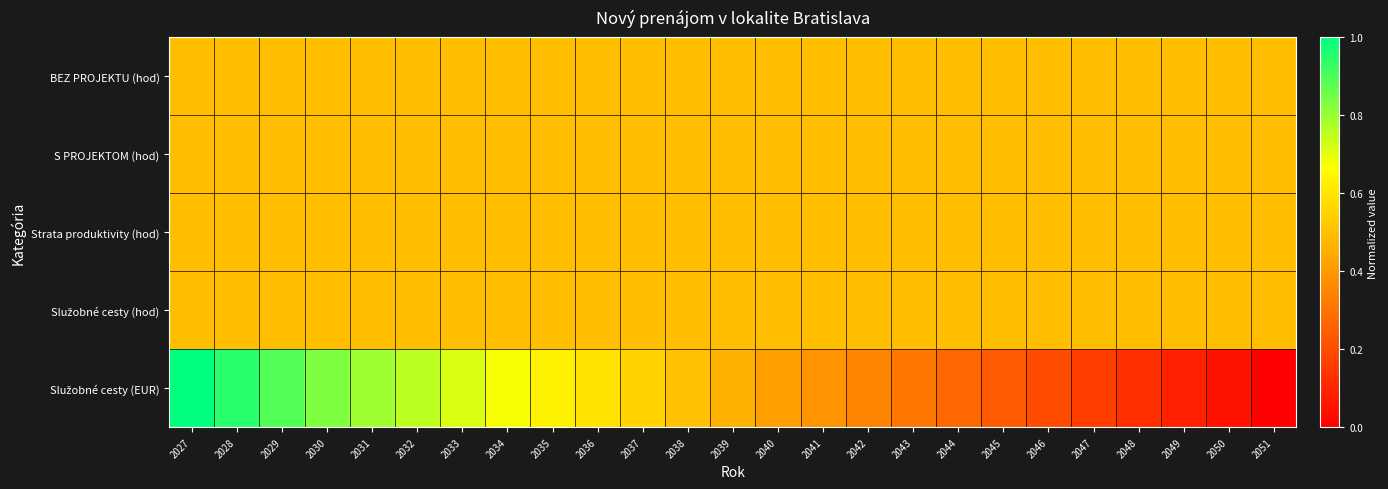

Which series has the widest spread of values?

Služobné cesty (EUR)